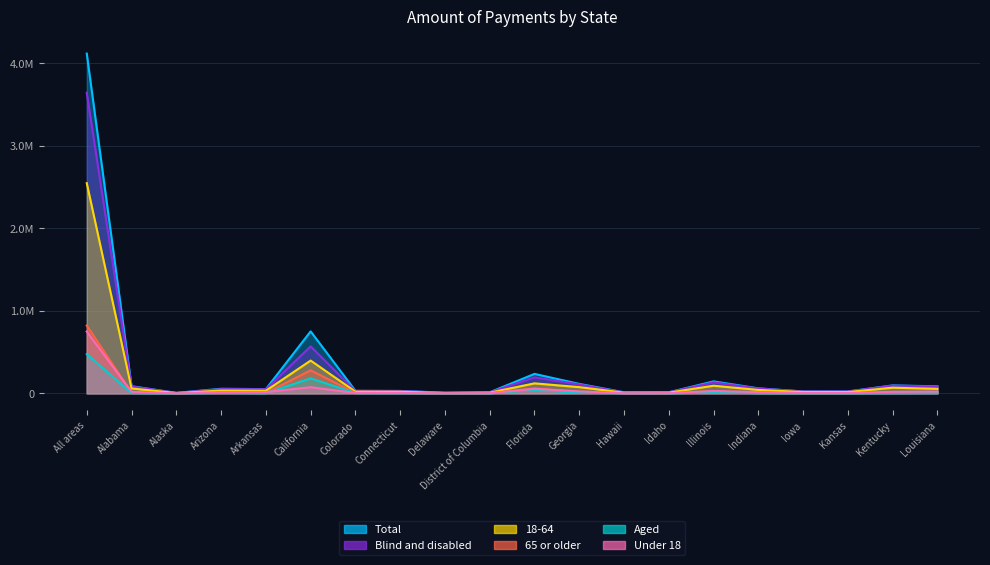

Rank the categories by 65 or older value from lowest to highest.

Delaware, Alaska, Idaho, District of Columbia, Iowa, Kansas, Hawaii, Indiana, Arkansas, Connecticut, Colorado, Alabama, Louisiana, Arizona, Kentucky, Georgia, Illinois, Florida, California, All areas